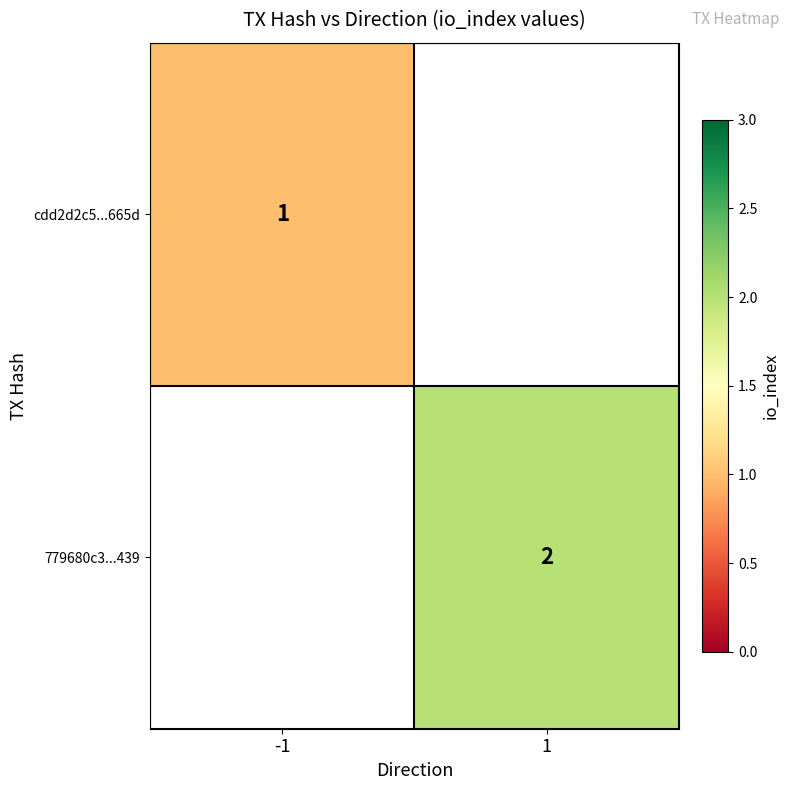

Is it true that 779680c3...439 equals 2 at 1?

True